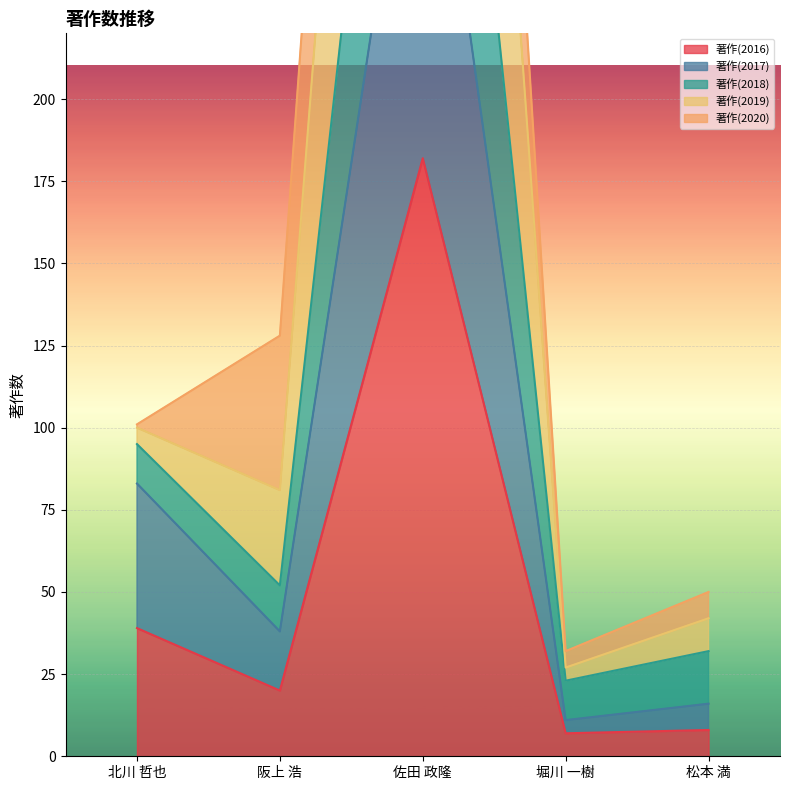

What is the sum of all 著作(2019) values?

1042